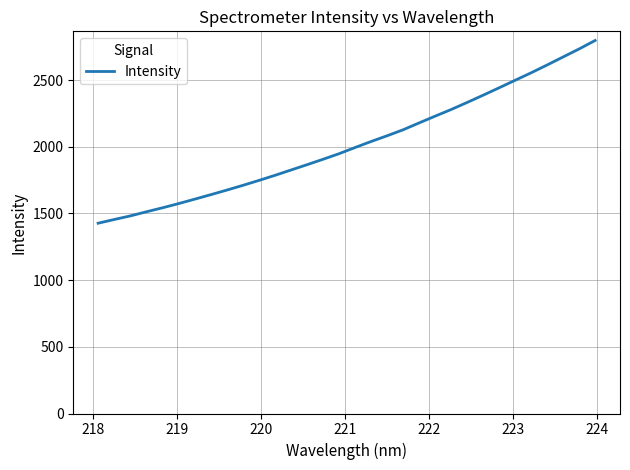

What is the maximum value shown in the chart?

2797.4